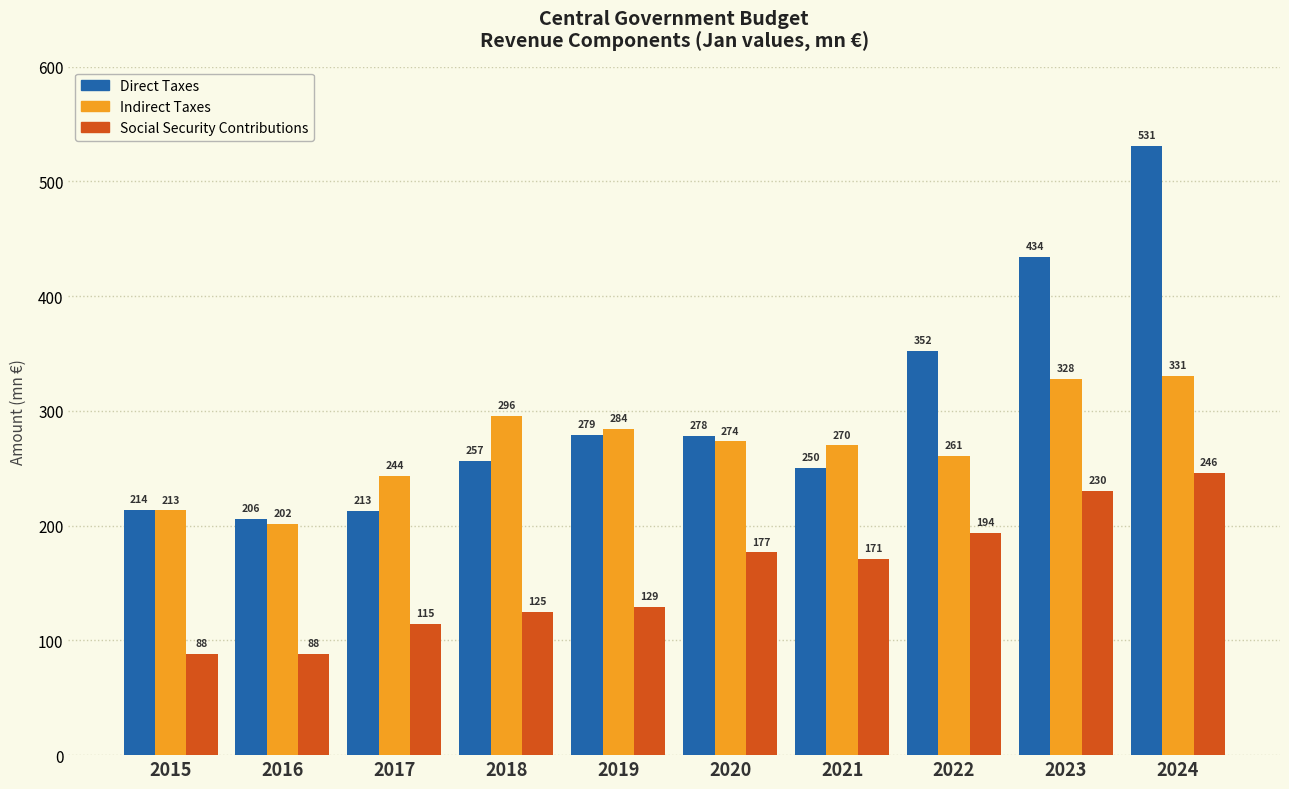

What is the difference between the maximum and minimum values in the Direct Taxes series?

325.1